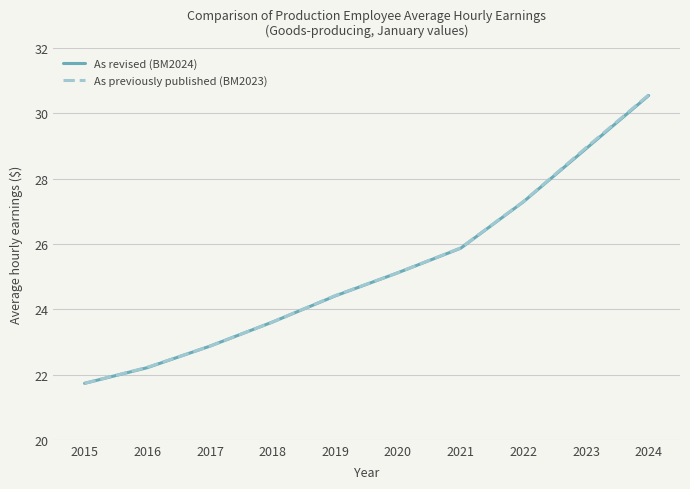

What is the total value across all series at 2024?

61.1